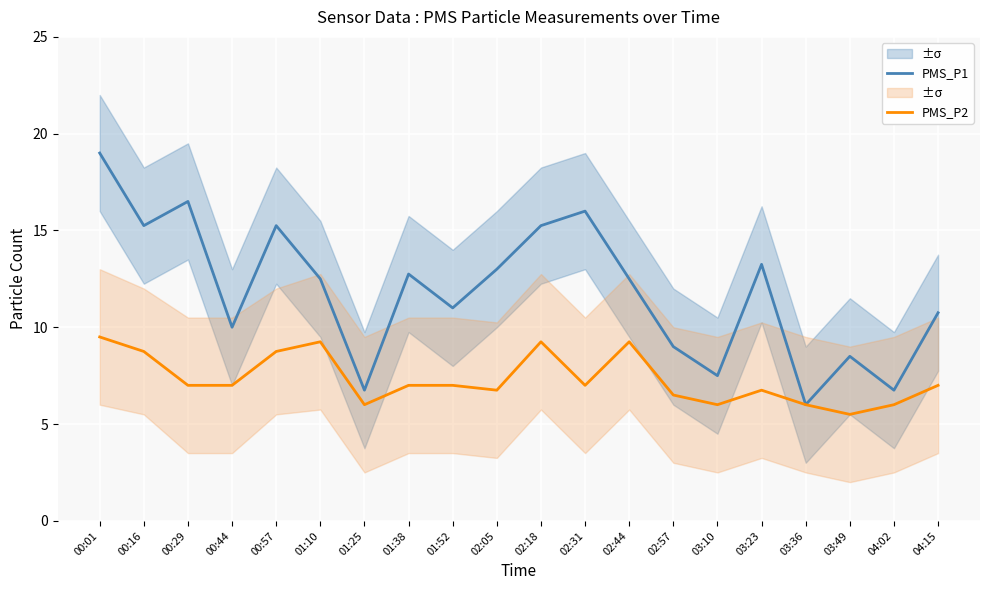

Is it true that PMS_P1 equals 24.6 at 02:31?

False